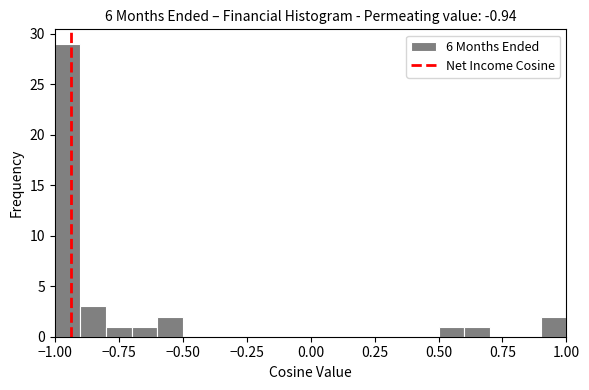

Around what value on the x-axis is the tallest bar? Give the approximate position of its centre, as read against the axis.

-0.95